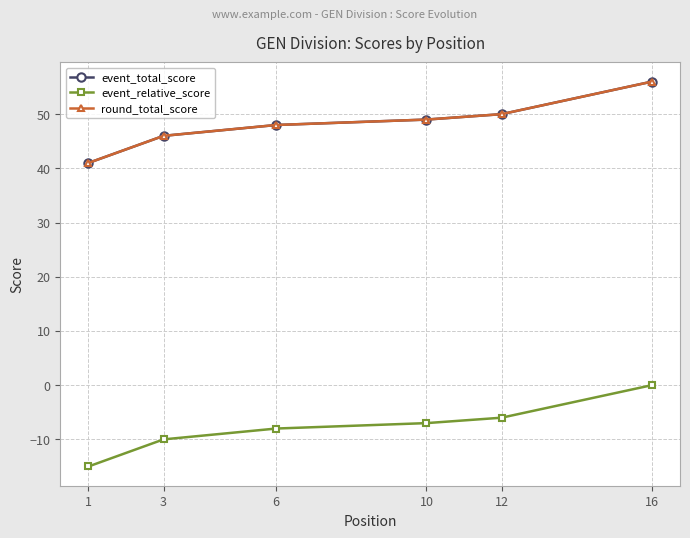

At which category is the sum across all series the highest?

16